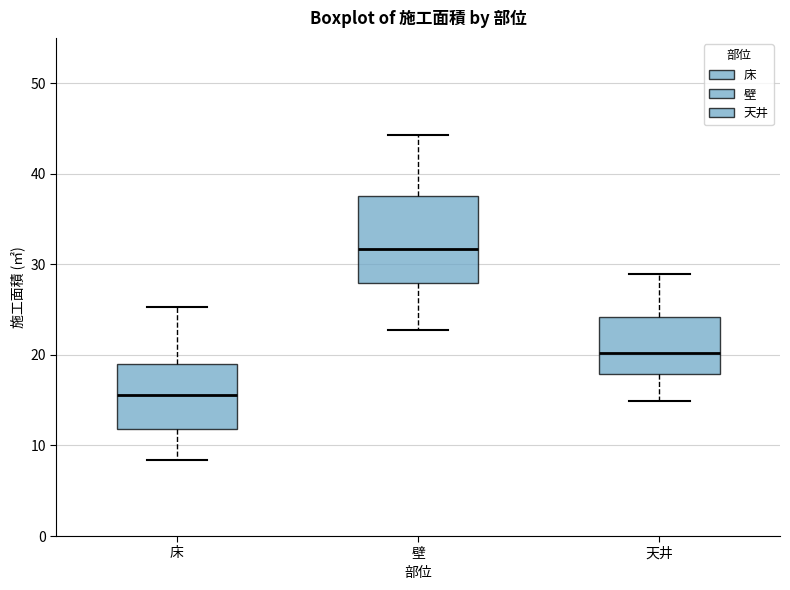

Comparing the boxes themselves (not the whiskers), which one is the tallest?

壁